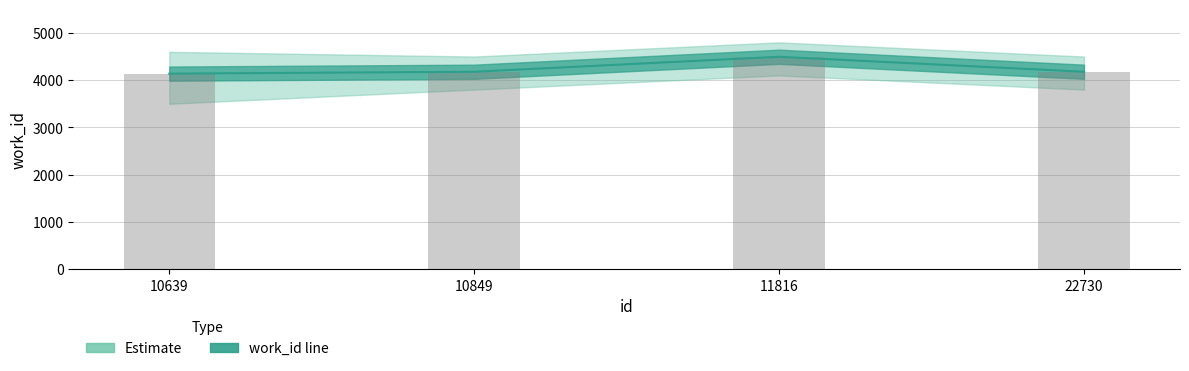

How many bars are there in total?

4